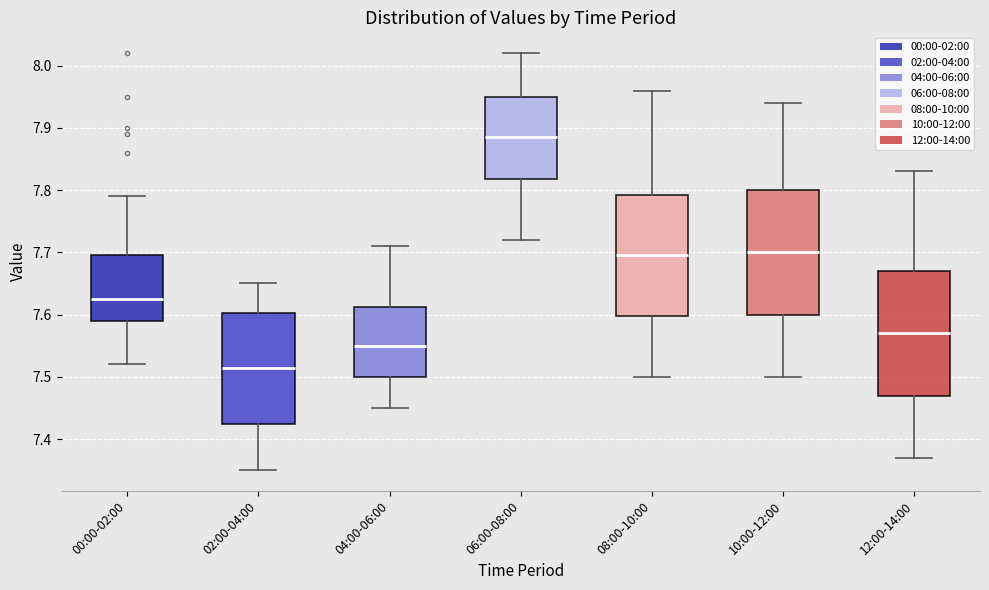

Which box's median line is the highest?

06:00-08:00